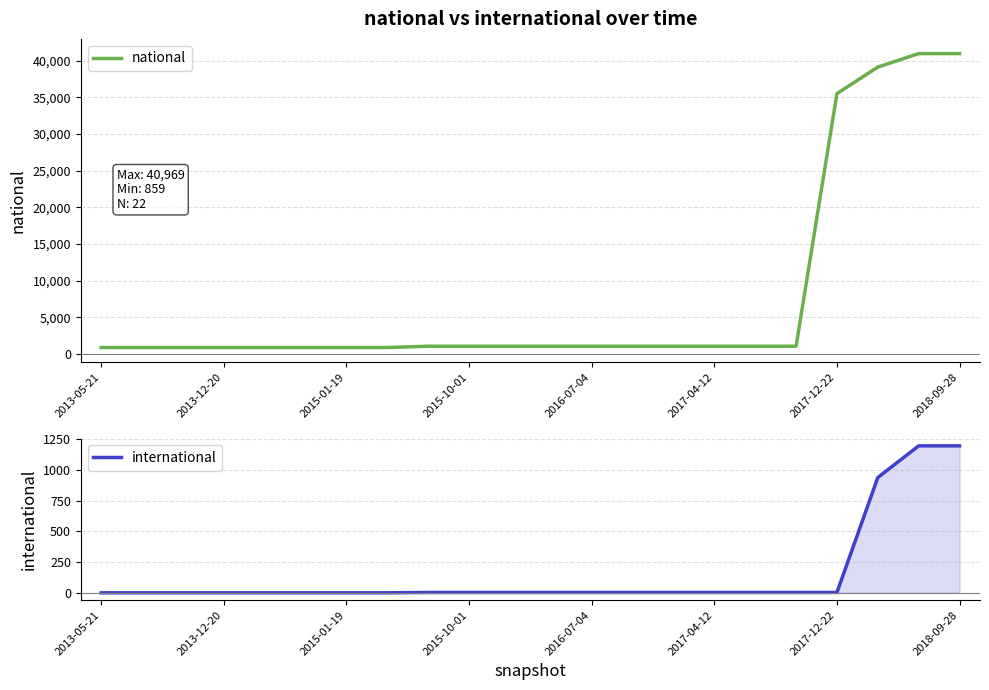

Does the chart display data point markers on the line(s)?

No